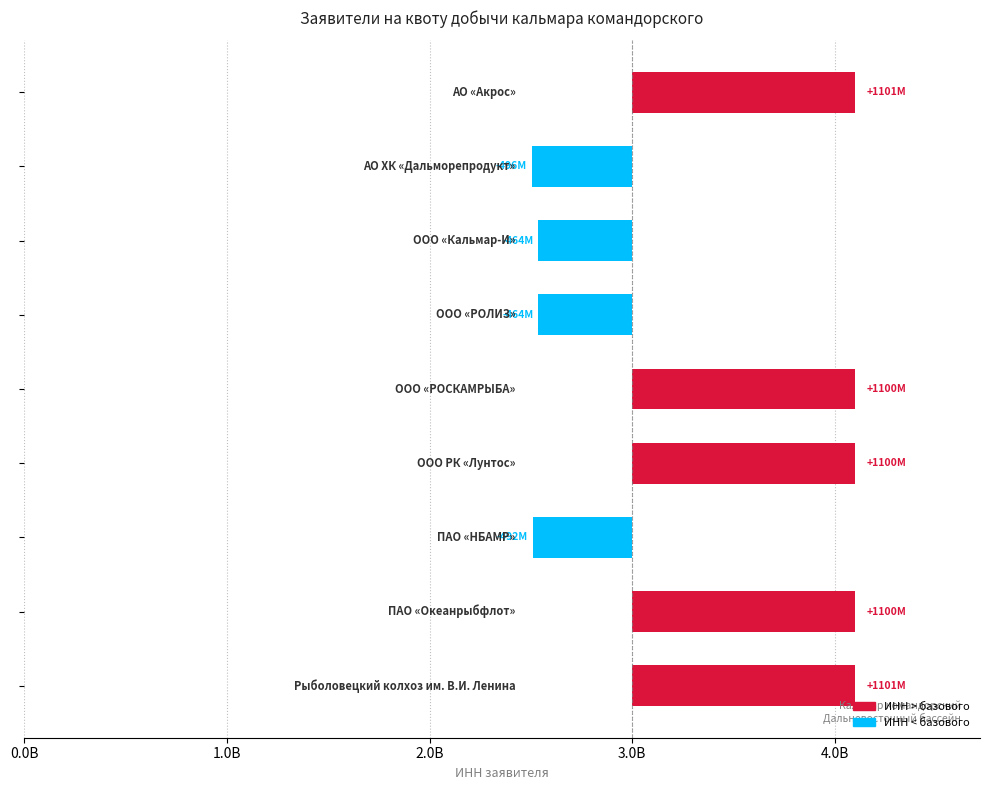

Approximately how many times larger is the value at 7 compared to 8?

1.0